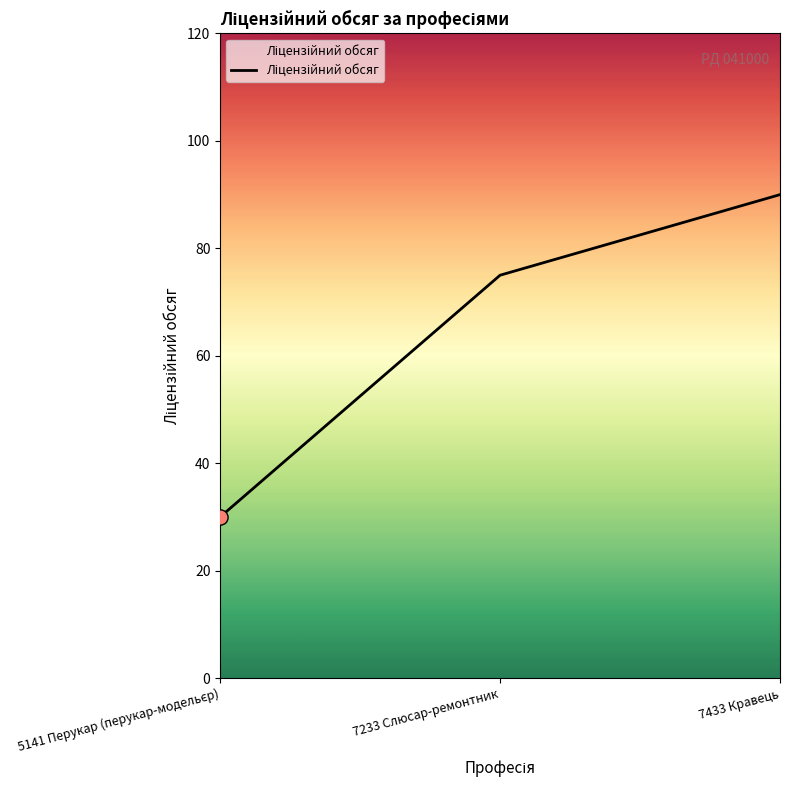

What is the change in value from 7233 Слюсар-ремонтник to 7433 Кравець?

+15